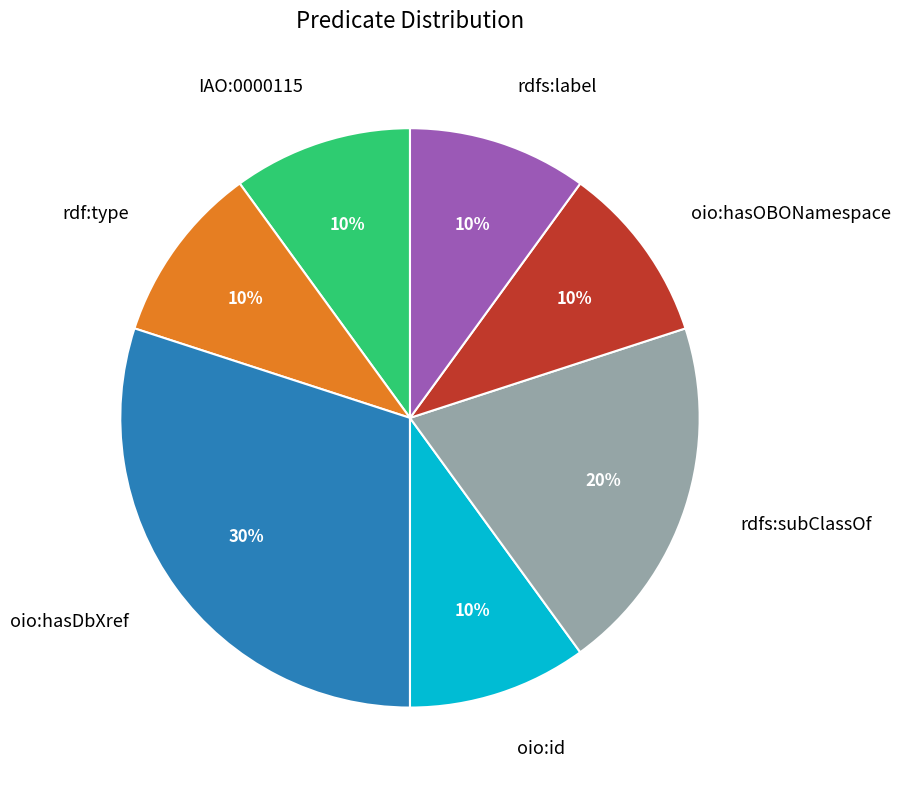

Do oio:hasOBONamespace and oio:id together represent more than half of the pie?

No